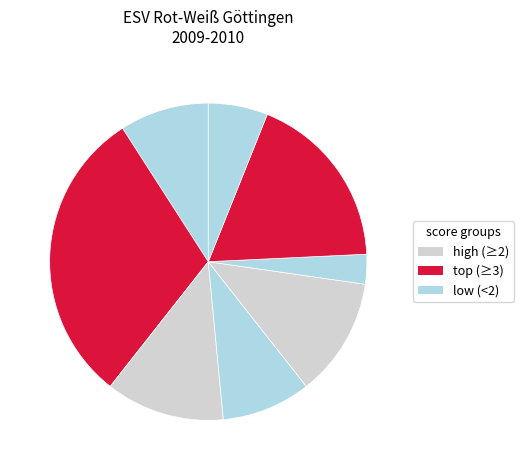

How many slices are in this pie chart?

8